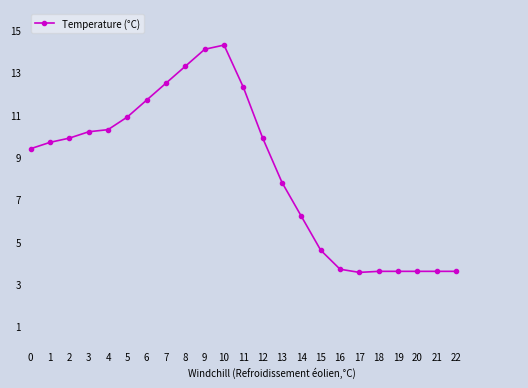

What is the value of the 8th point from the left?

12.5